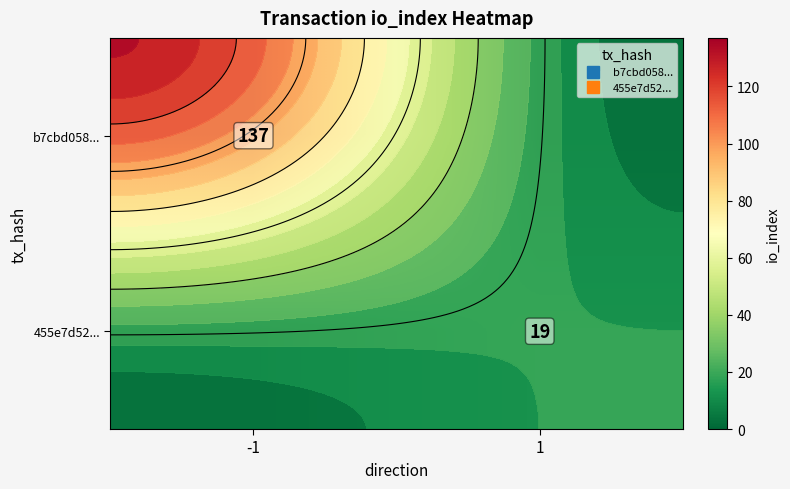

What is the spread (max minus min) of values at -1?

137